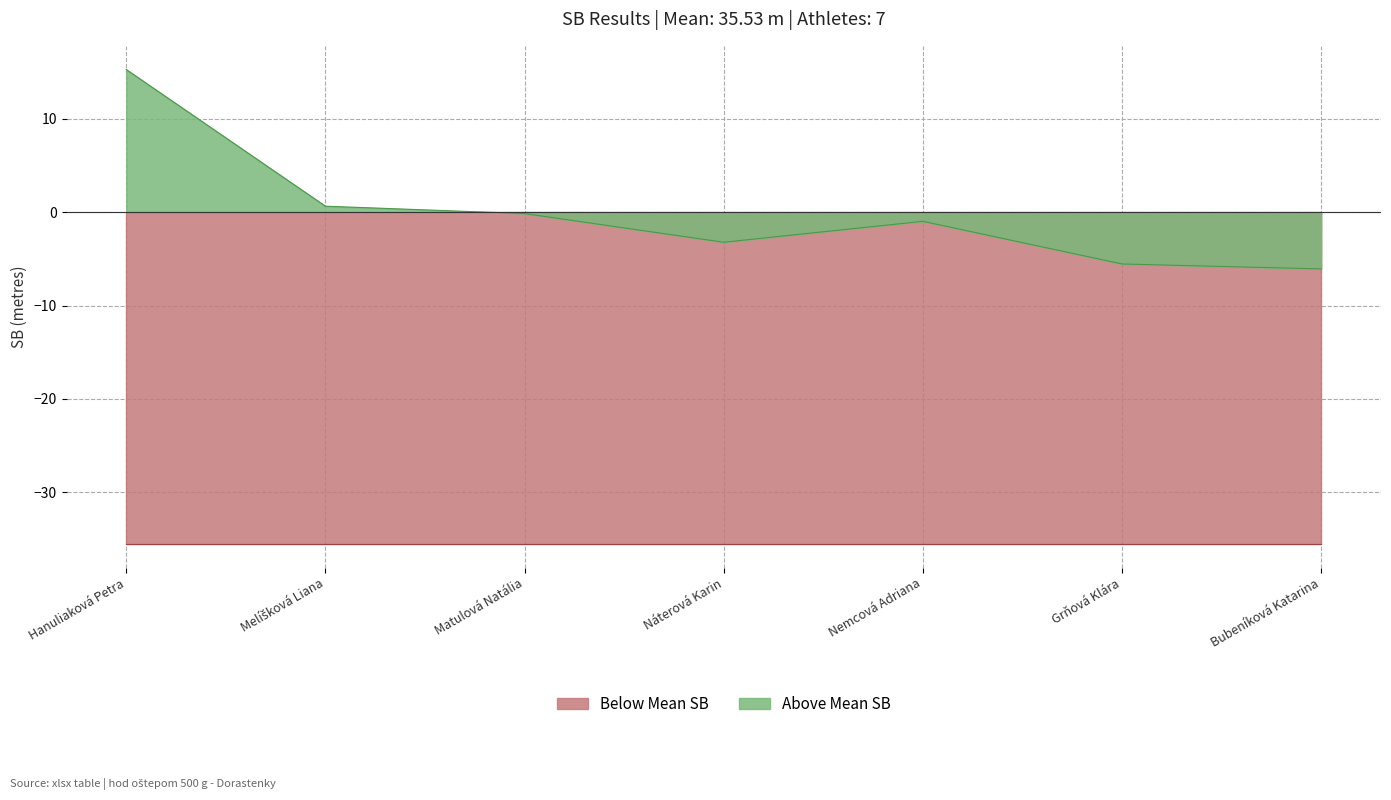

At which label does the data first exceed 0?

Hanuliaková Petra